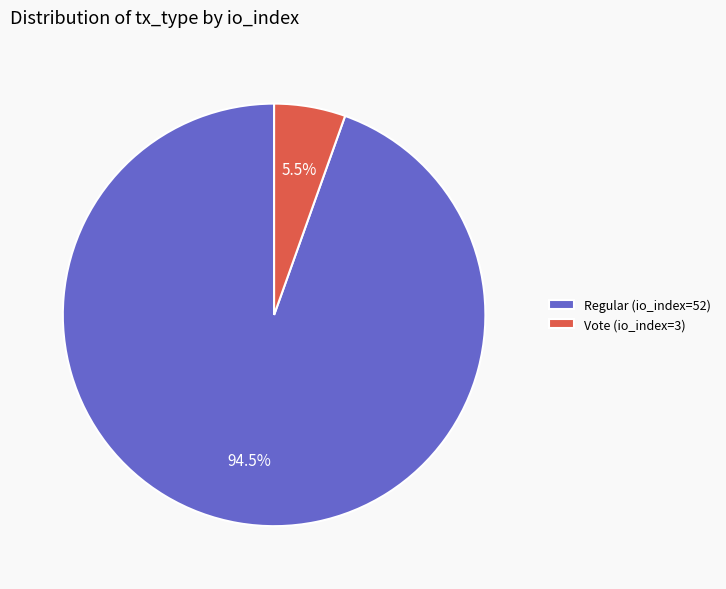

Rank the categories by value from highest to lowest.

Regular (io_index=52), Vote (io_index=3)